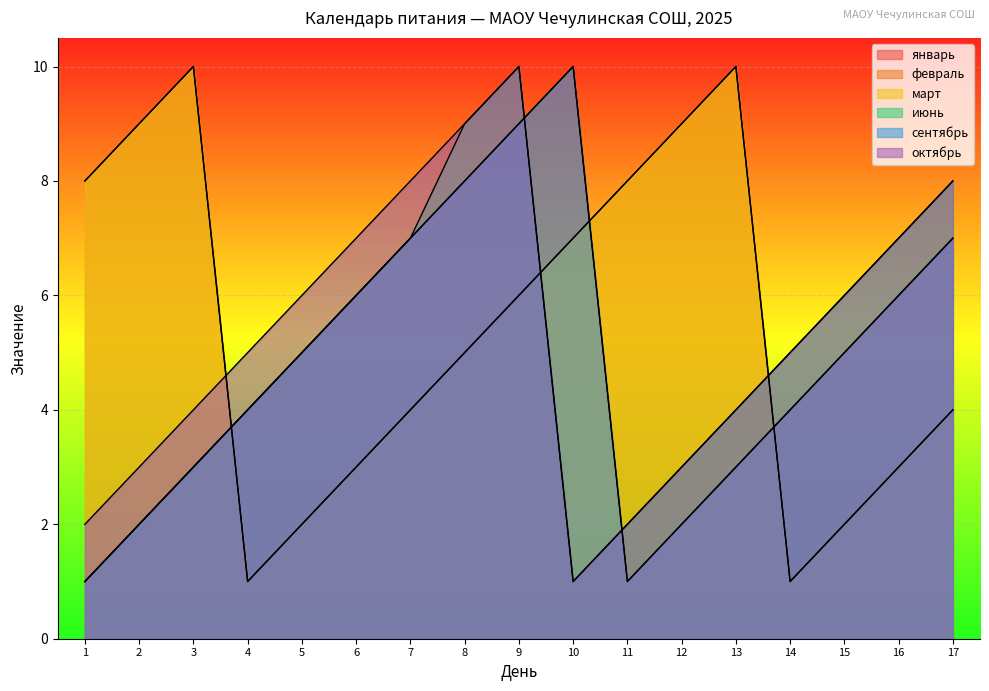

What is the smallest value displayed?

1